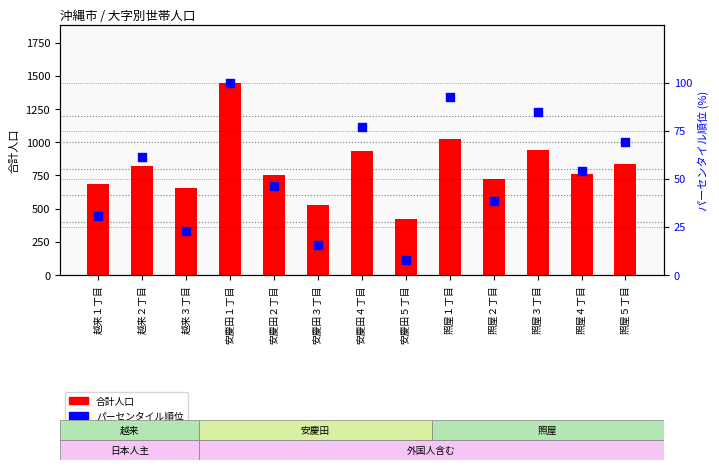

At which category is the sum across all series the highest?

安慶田１丁目